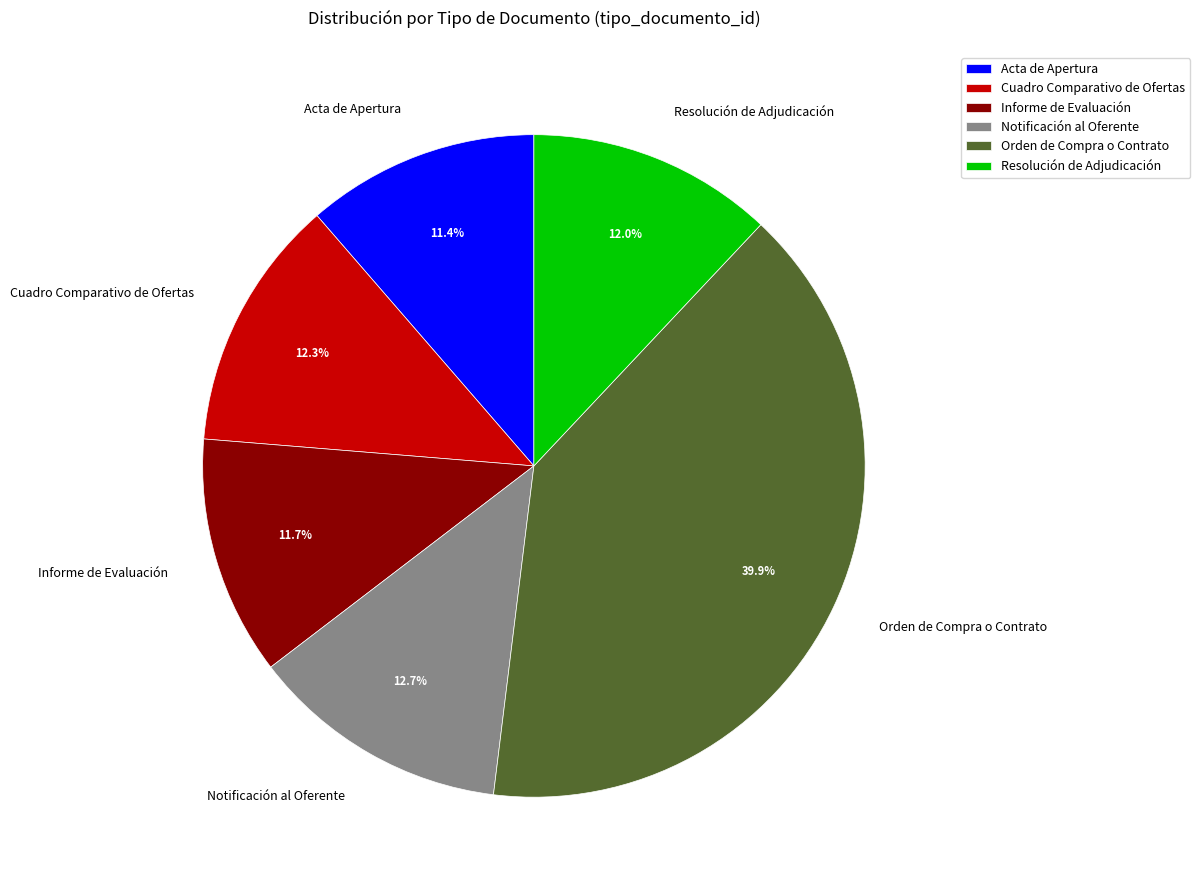

Do Notificación al Oferente and Cuadro Comparativo de Ofertas together represent more than half of the pie?

No